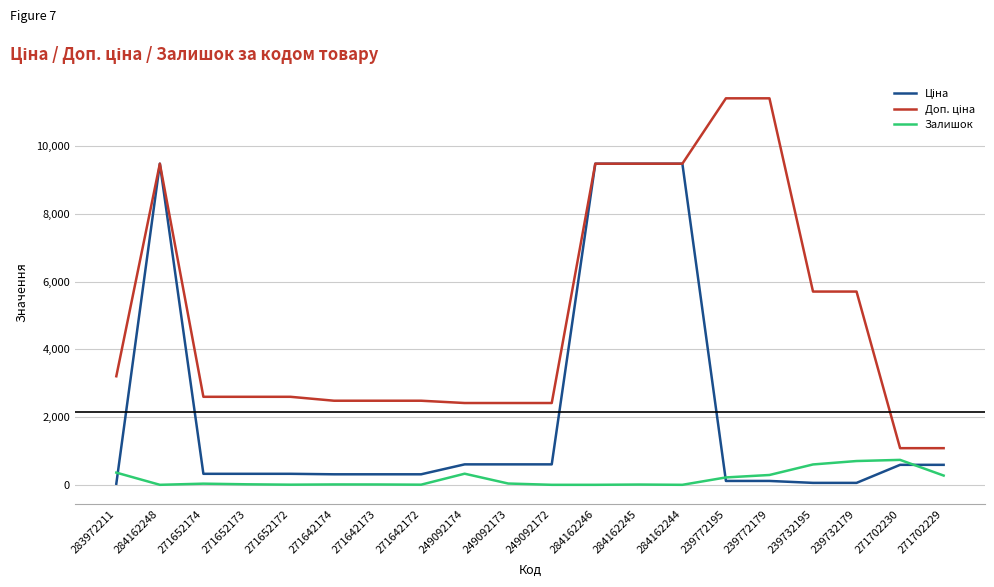

What is the maximum value shown in the chart?

11410.0